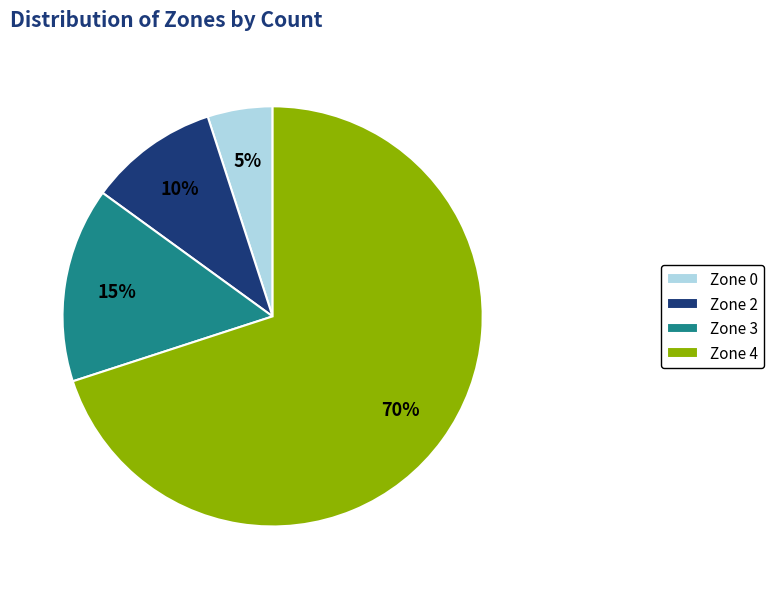

Which slice represents more than half of the pie?

Zone 4